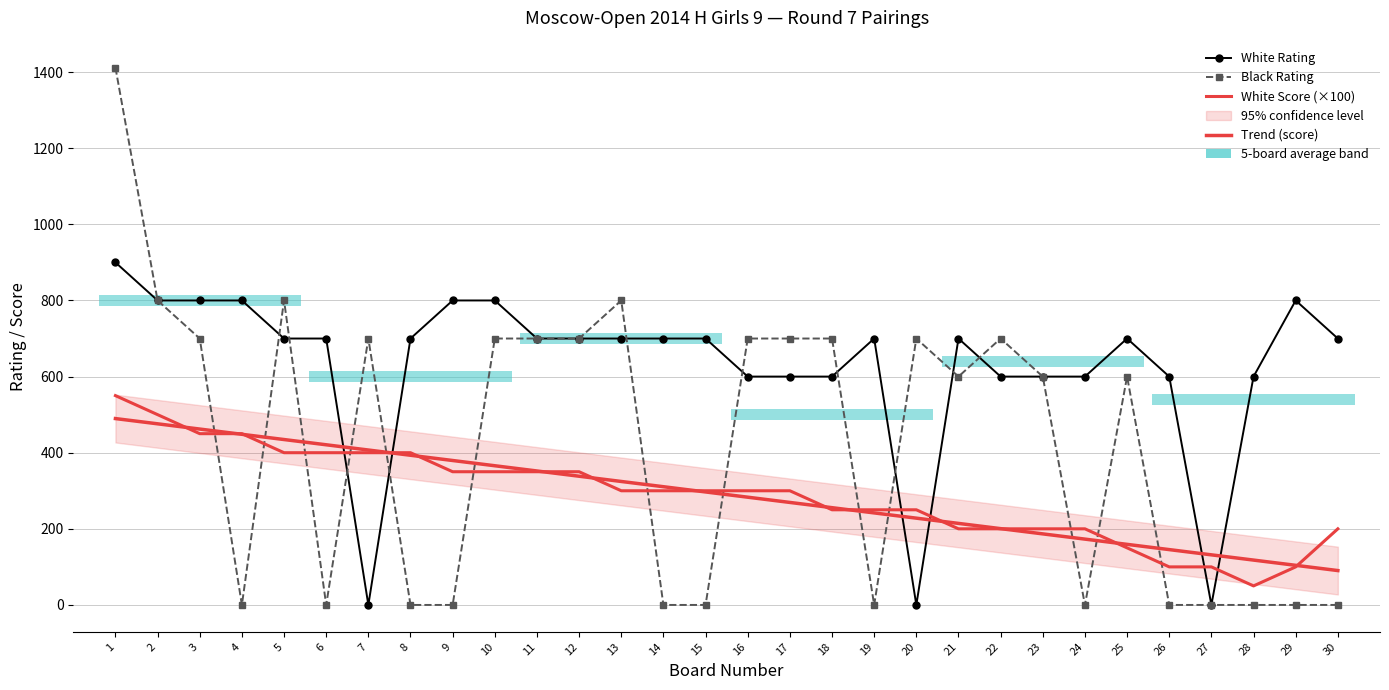

How many intersections are there between White Score (×100) and Black Rating?

13